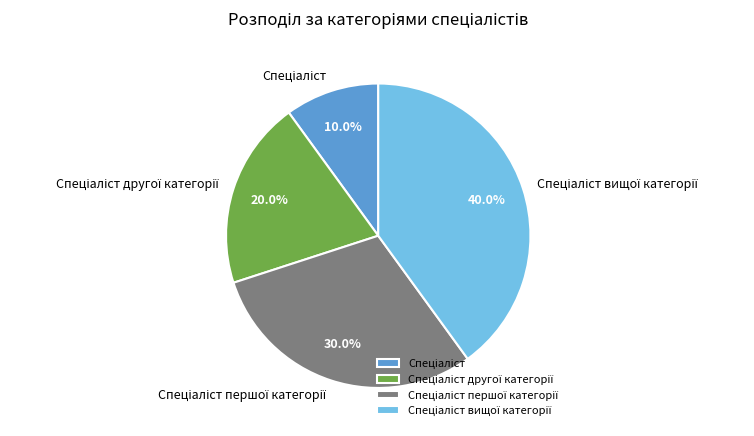

Count the number of slices in the pie.

4